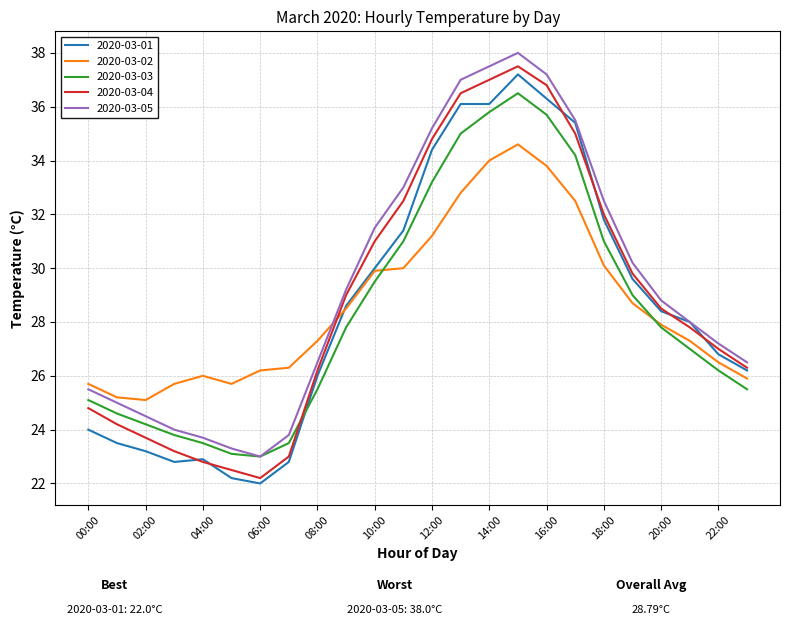

What is the sum of all 2020-03-01 values?

685.7